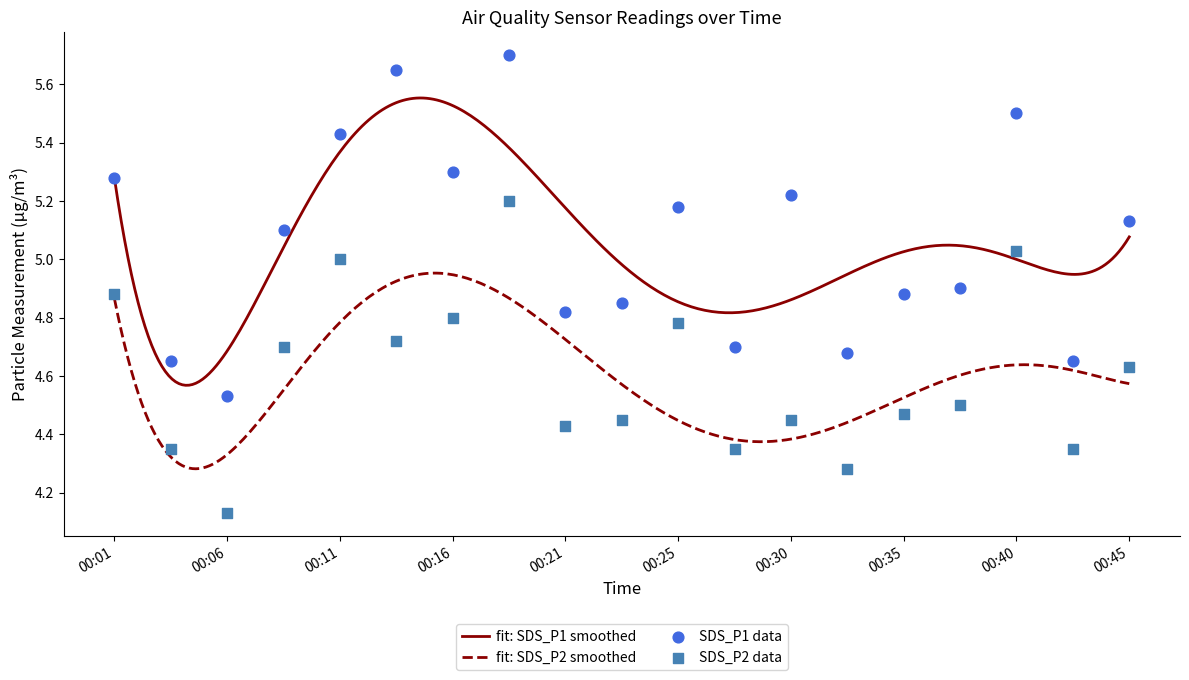

Which series has the largest total across all categories?

SDS_P1